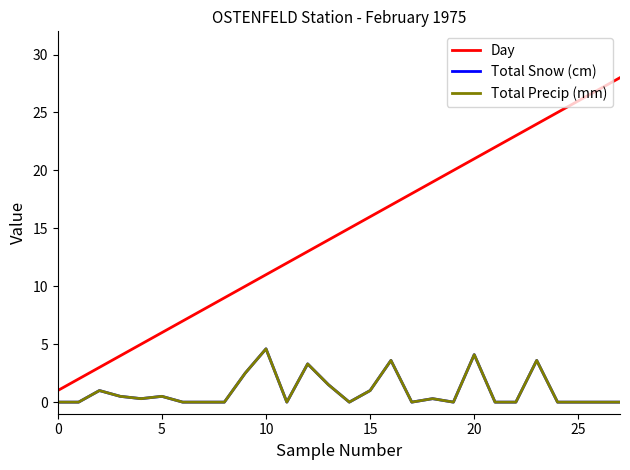

Is this an area chart (filled region under the line)?

No